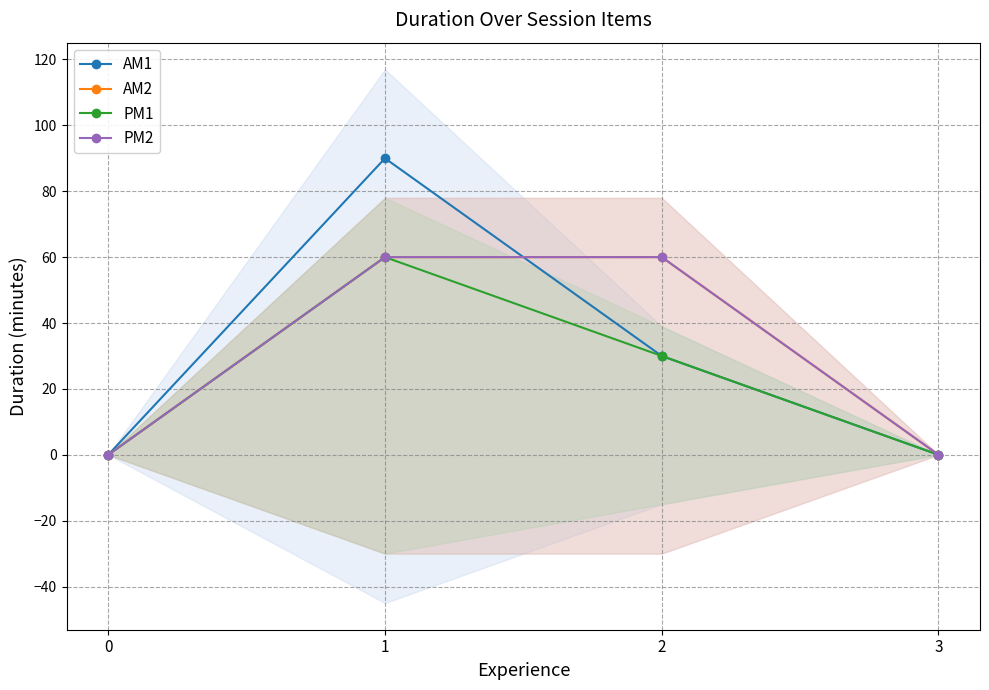

Where does the PM1 series first go above 30?

1